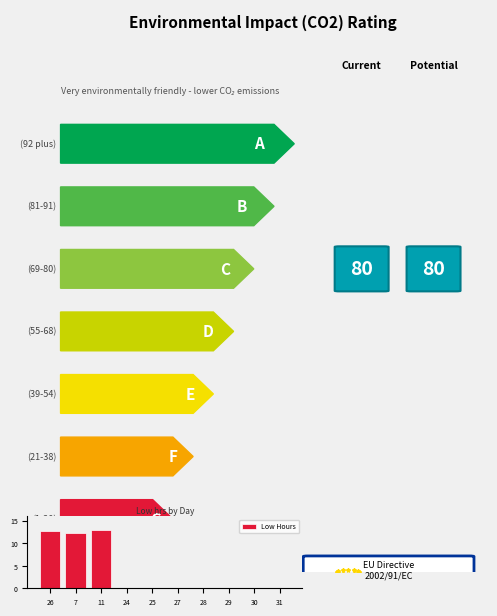

What is the sum of the values at 27 and 26?

12.8